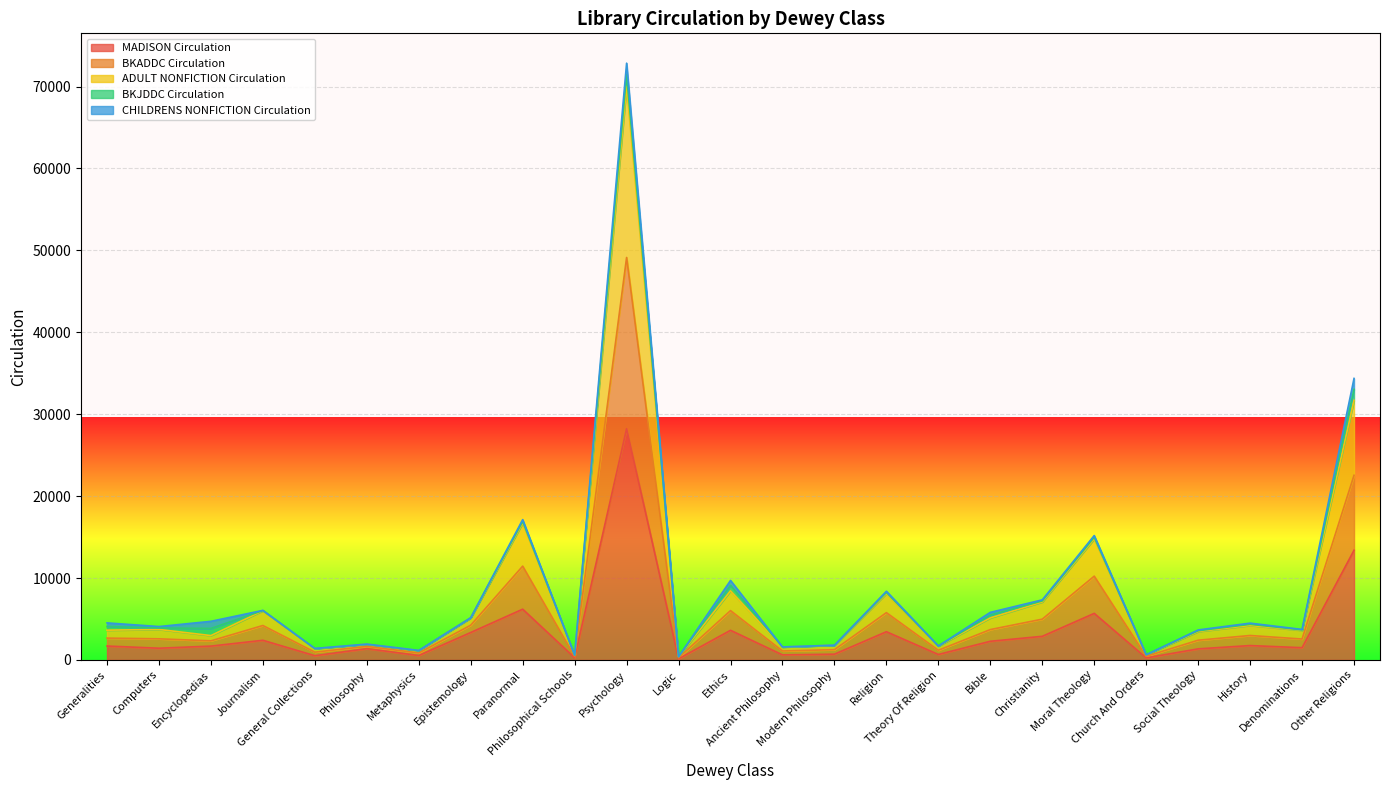

What is the difference between the second highest and second lowest values in the ADULT NONFICTION Circulation series?

32451